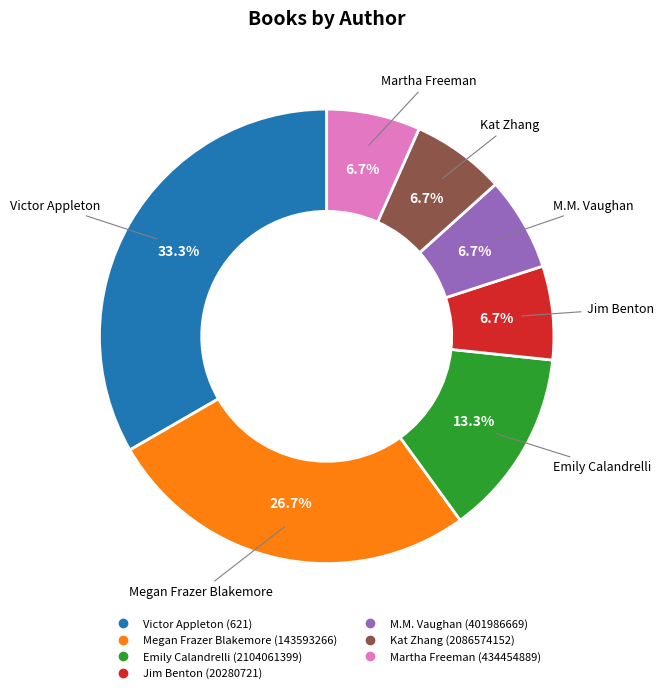

What is the largest slice in the pie chart?

Victor Appleton (621)